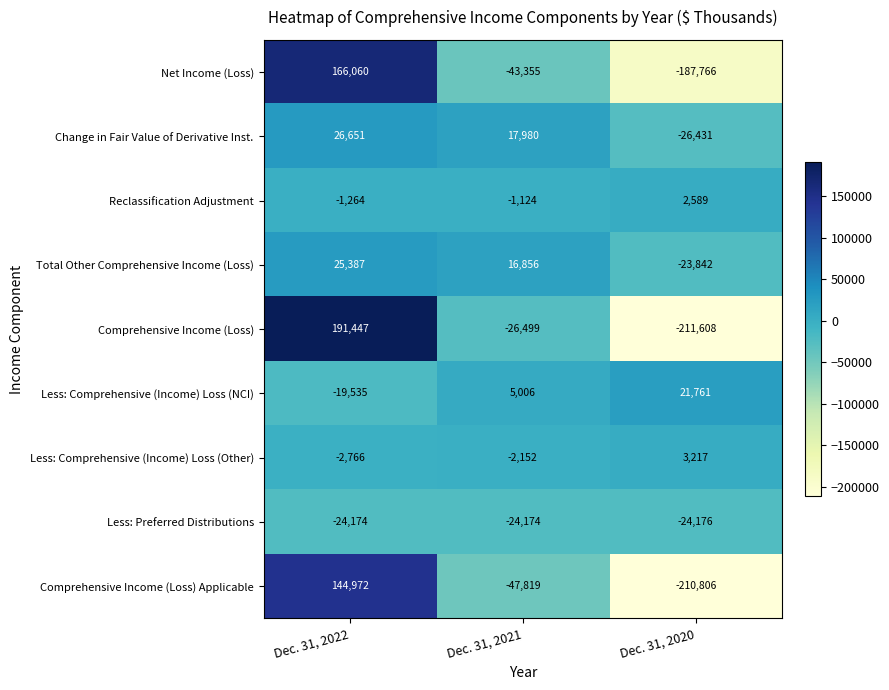

What is the lowest value of the Change in Fair Value of Derivative Inst. series?

-26431